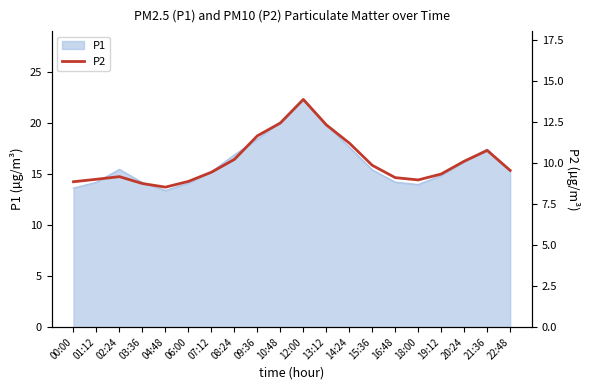

What is the ratio of the value at 15:36 to the value at 22:48?

1.0